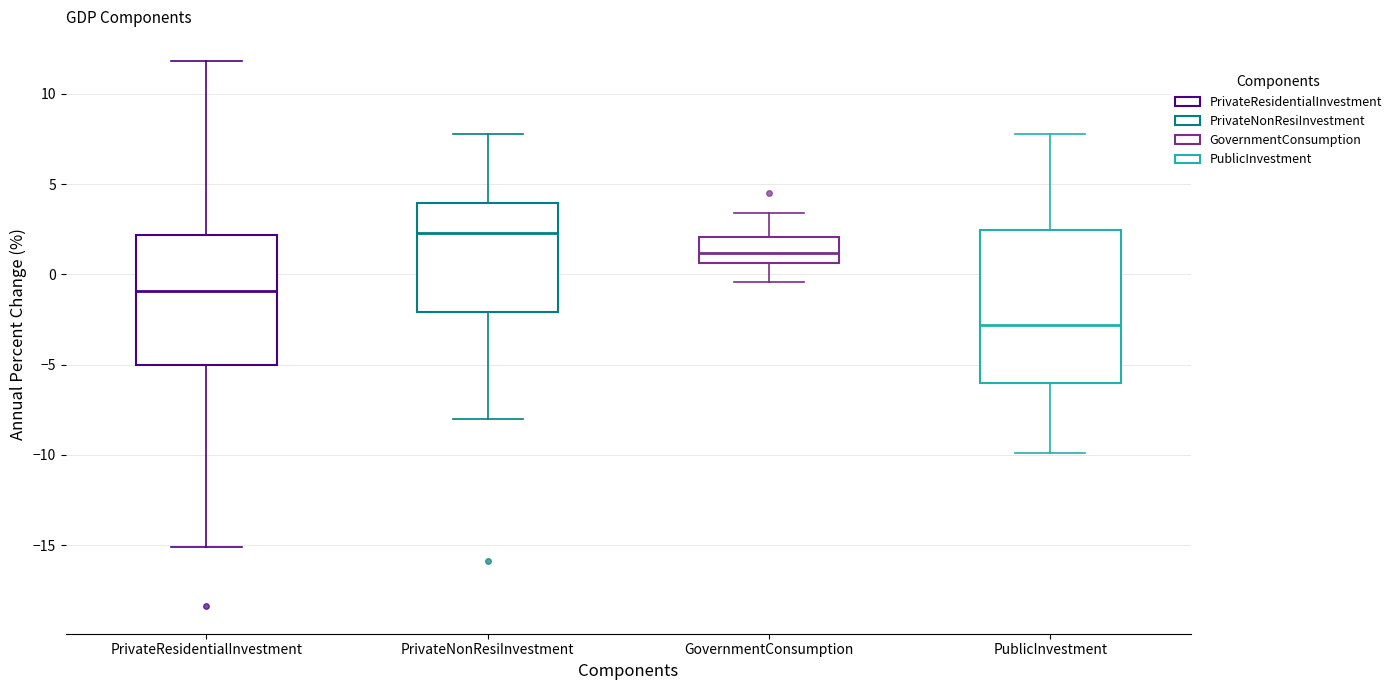

Reading left to right, transcribe this box plot: for each box, give where its median line is, the range the box spans, and where its two whiskers end, as read against the y-axis. The values are not printed on the chart, so give them approximately, as read against the axis.

PrivateResidentialInvestment: median -1.0, box -5.0 to 2.0, whiskers -15.0 to 12.0
PrivateNonResiInvestment: median 2.5, box -2.0 to 4.0, whiskers -8.0 to 8.0
GovernmentConsumption: median 1.0, box 0.5 to 2.0, whiskers -0.5 to 3.5
PublicInvestment: median -3.0, box -6.0 to 2.5, whiskers -10.0 to 8.0